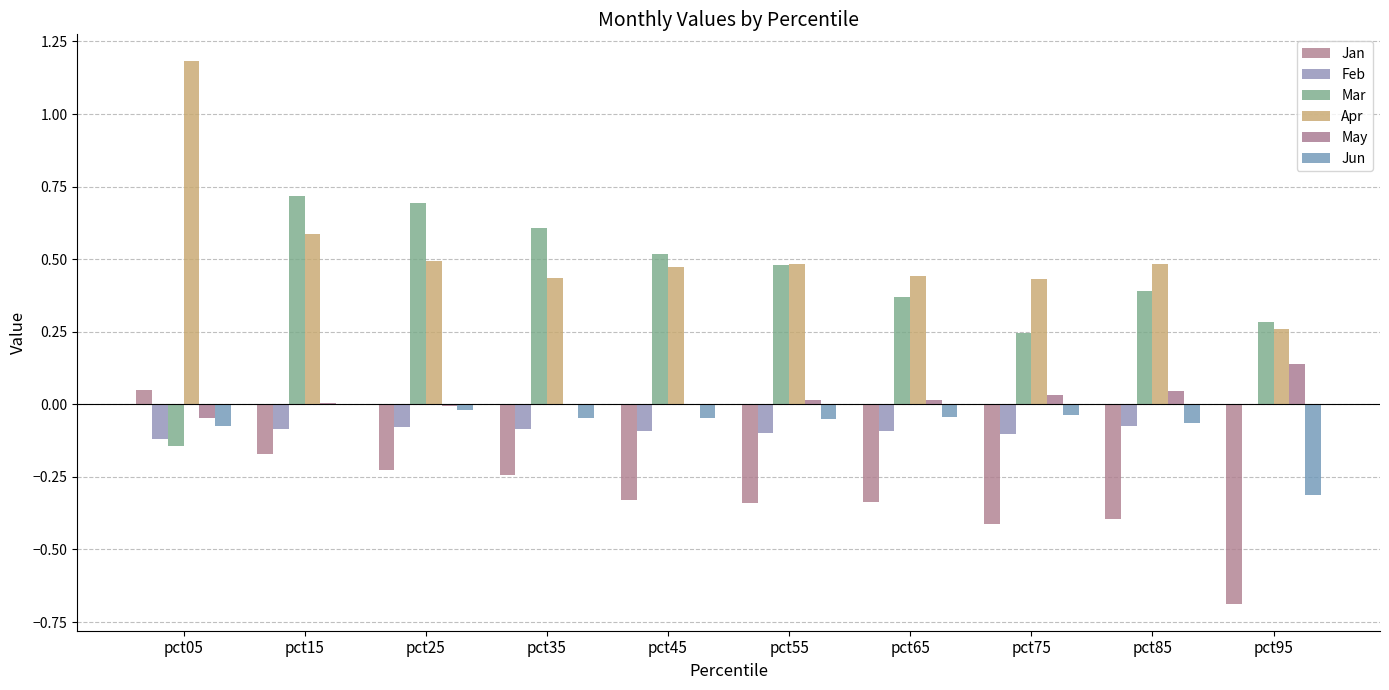

Reading left to right, what are all the values shown in this chart?

Jan: 0.0	-0.2	-0.2	-0.2	-0.3	-0.3	-0.3	-0.4	-0.4	-0.7
Feb: -0.1	-0.1	-0.1	-0.1	-0.1	-0.1	-0.1	-0.1	-0.1	0.0
Mar: -0.1	0.7	0.7	0.6	0.5	0.5	0.4	0.2	0.4	0.3
Apr: 1.2	0.6	0.5	0.4	0.5	0.5	0.4	0.4	0.5	0.3
May: -0.0	0.0	-0.0	0.0	-0.0	0.0	0.0	0.0	0.0	0.1
Jun: -0.1	0.0	-0.0	-0.0	-0.0	-0.1	-0.0	-0.0	-0.1	-0.3